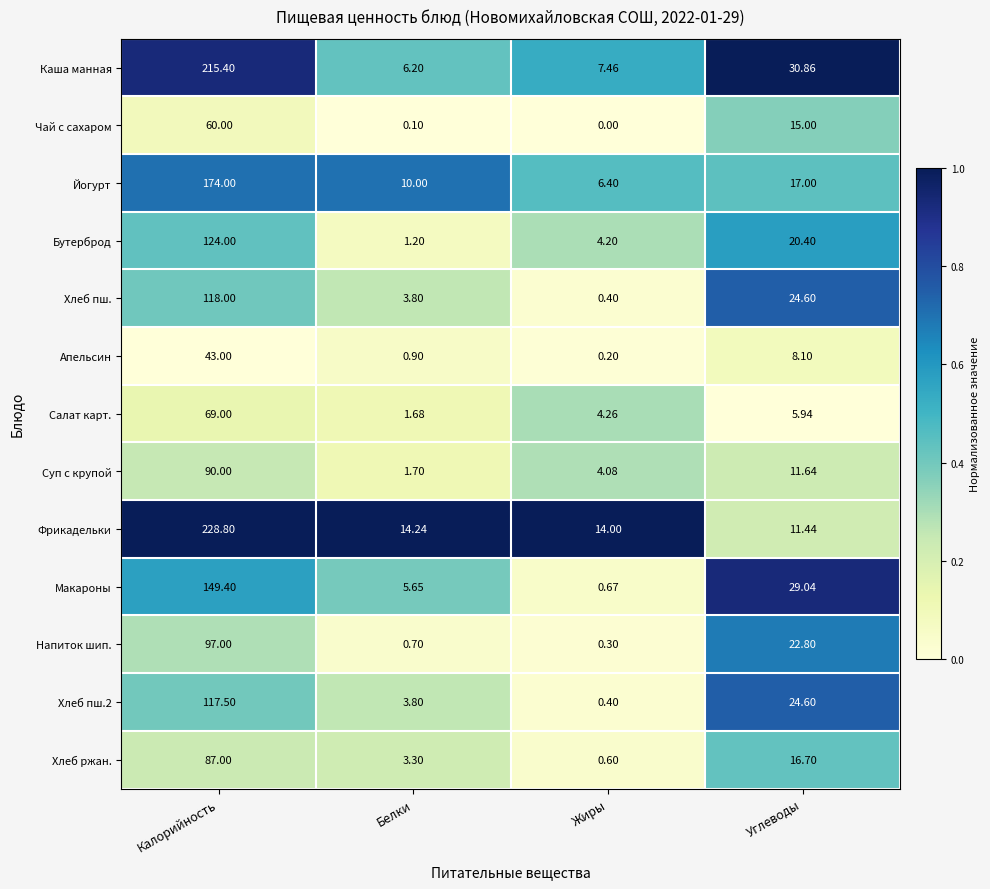

Is the value of Салат карт. at Жиры greater than the value of Каша манная at Калорийность?

No